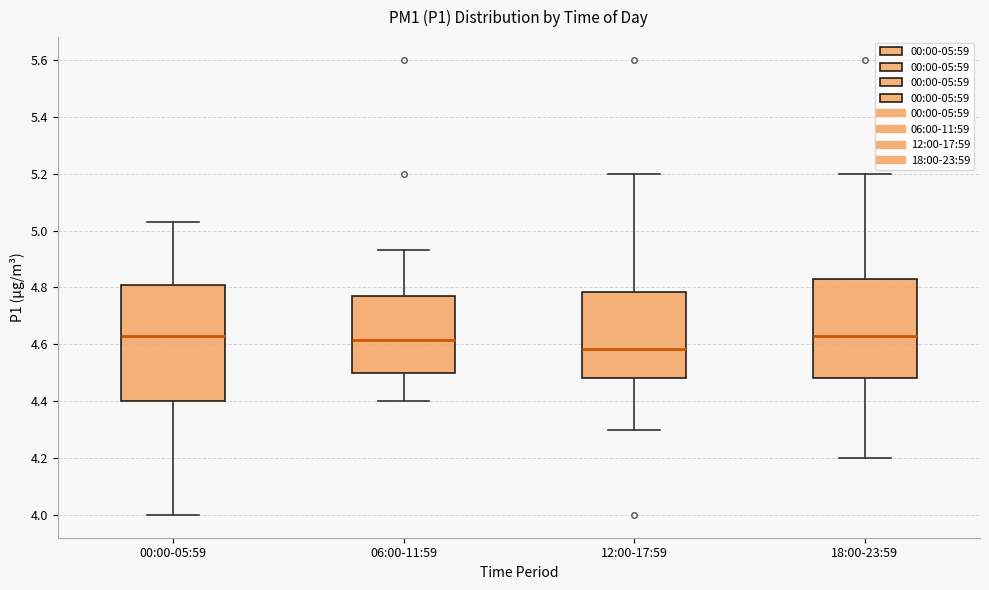

Reading left to right, read every box against the y-axis: the position of its median line, the range the box covers, and the ends of its whiskers. The values are not printed on the chart, so give them approximately, as read against the axis.

00:00-05:59: median 4.64, box 4.40 to 4.80, whiskers 4.00 to 5.04
06:00-11:59: median 4.62, box 4.50 to 4.78, whiskers 4.40 to 4.94
12:00-17:59: median 4.58, box 4.48 to 4.78, whiskers 4.30 to 5.20
18:00-23:59: median 4.64, box 4.48 to 4.84, whiskers 4.20 to 5.20